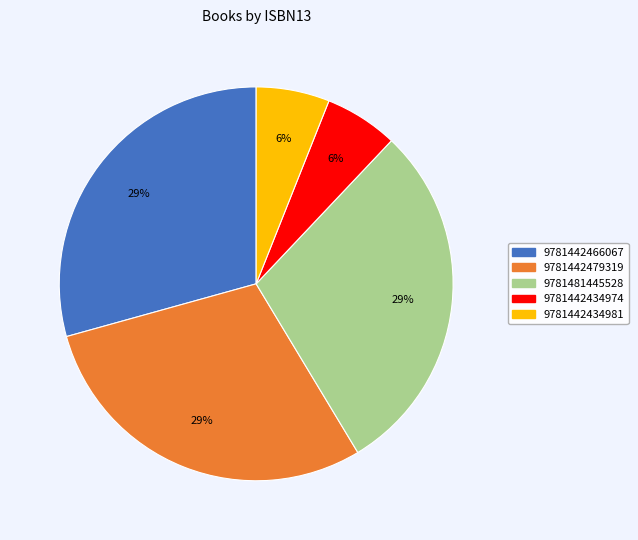

Is the sum of 9781481445528 and 9781442434974 greater than half?

No